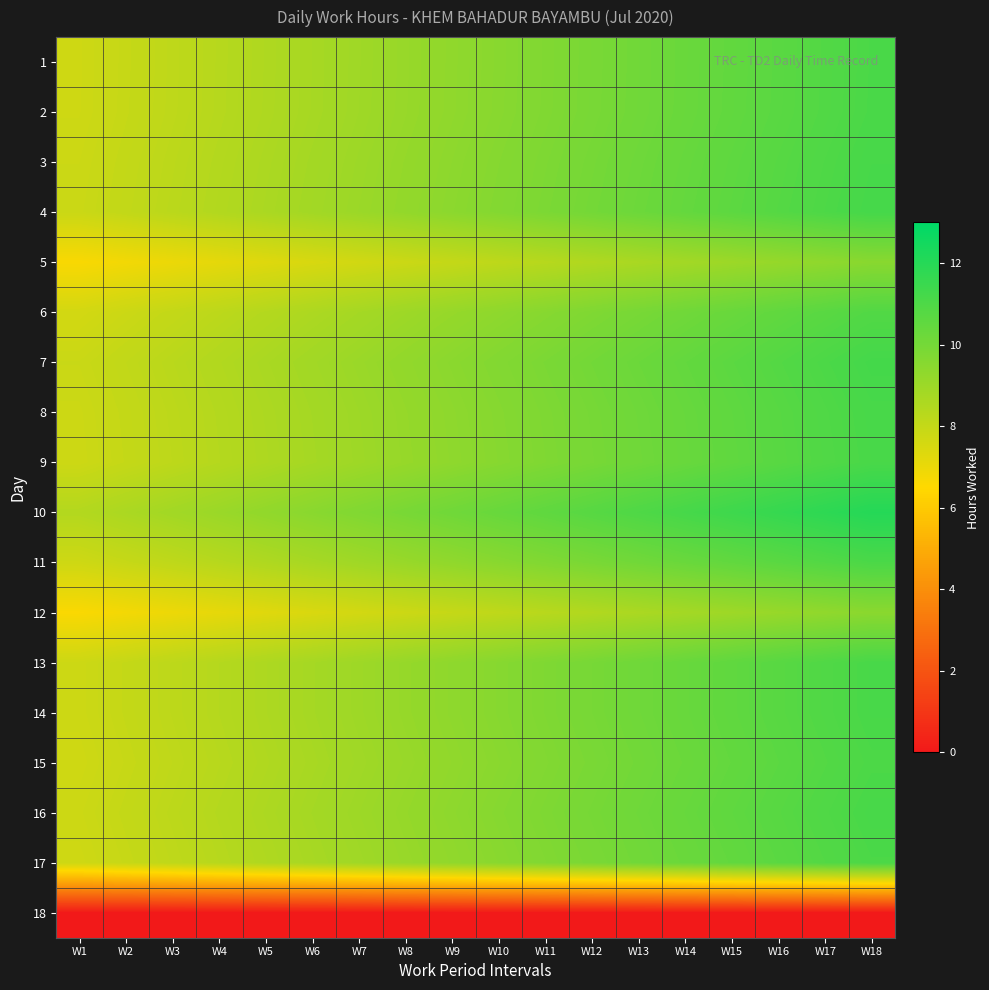

What is the spread (max minus min) of values at W4?

9.1